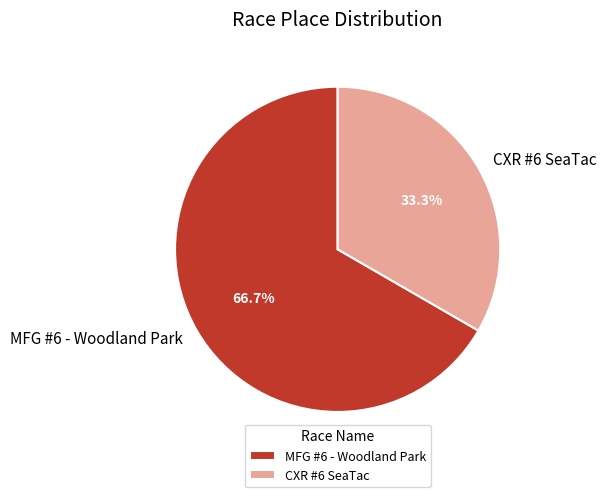

How many segments does this pie chart have?

2